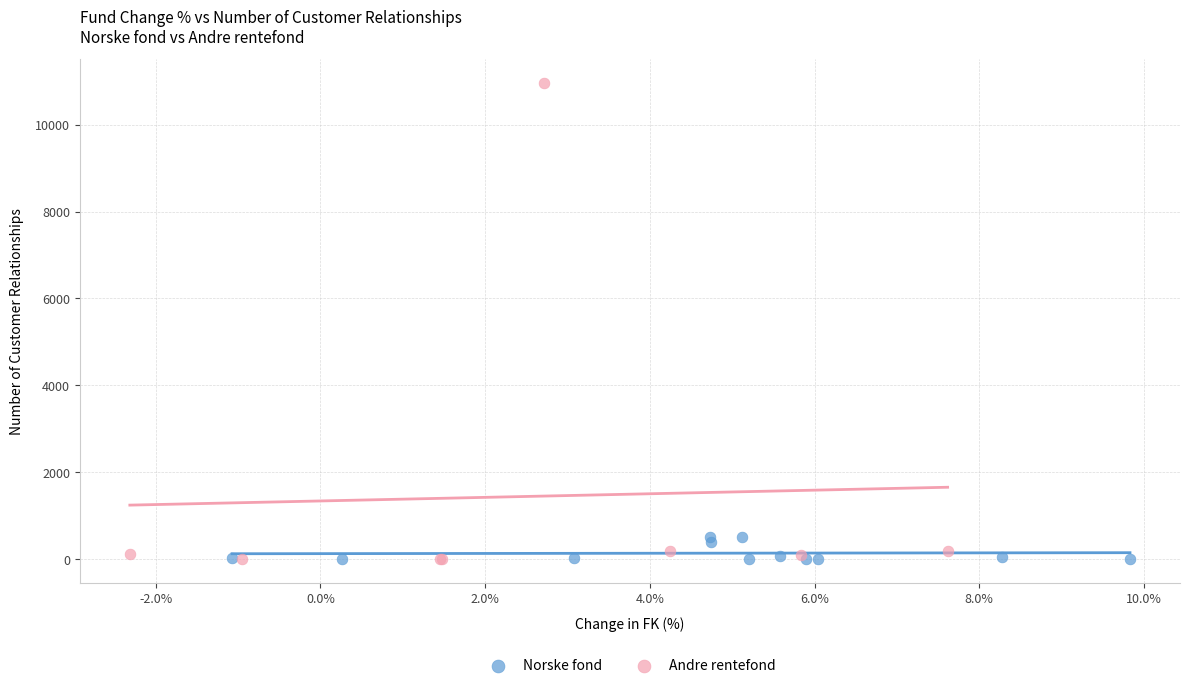

Which series has the widest spread of Y values?

Andre rentefond